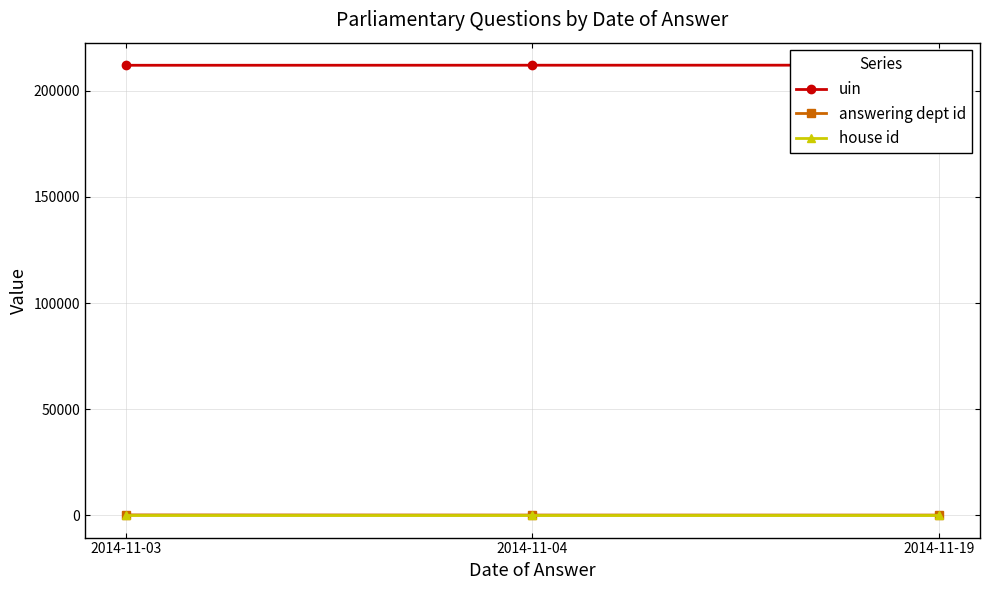

Reading right to left, list all the values displayed in this chart.

uin: 2014-11-19=212142	2014-11-04=212119	2014-11-03=212091
answering dept id: 2014-11-19=14	2014-11-04=26	2014-11-03=88
house id: 2014-11-19=1	2014-11-04=1	2014-11-03=1